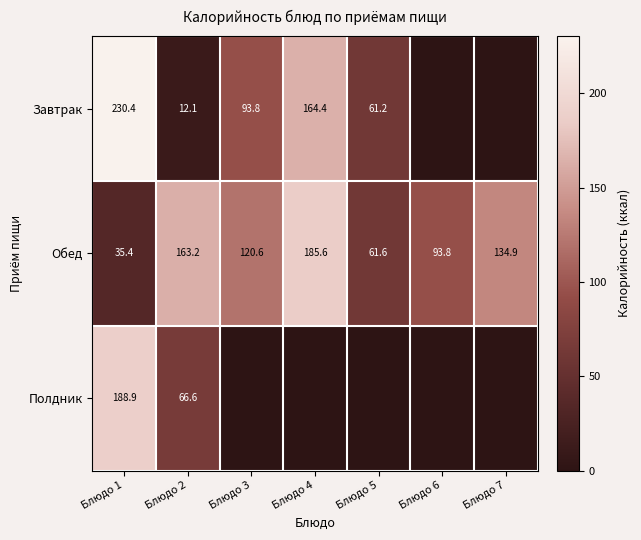

Is the value of Завтрак at Блюдо 5 greater than the value of Обед at Блюдо 2?

No